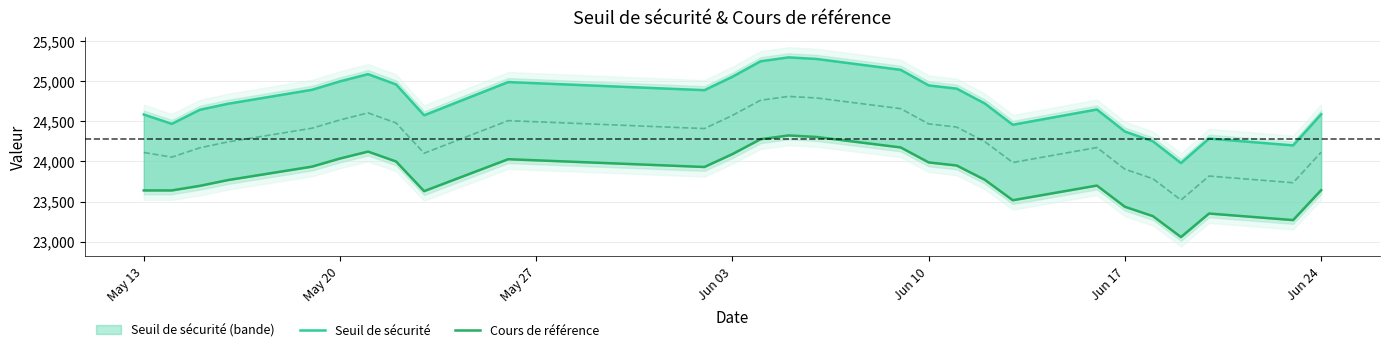

What is the difference between the Cours de référence values at May 27 and May 20?

57.0